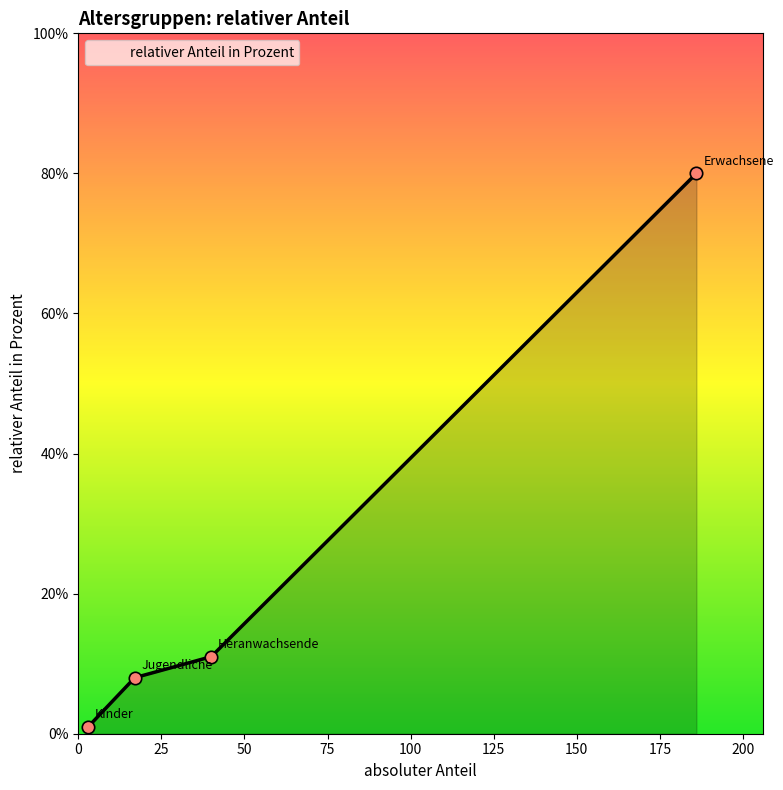

True or false: there are more than 2 points higher than both neighbors.

False